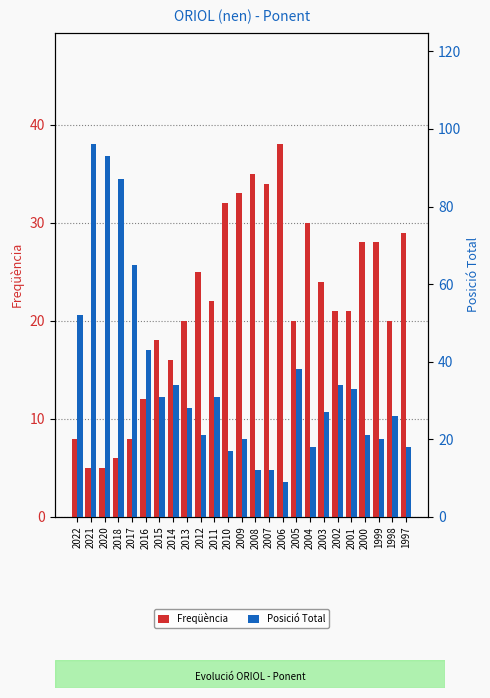

True or false: Freqüència has a value of 14 at 2003.

False